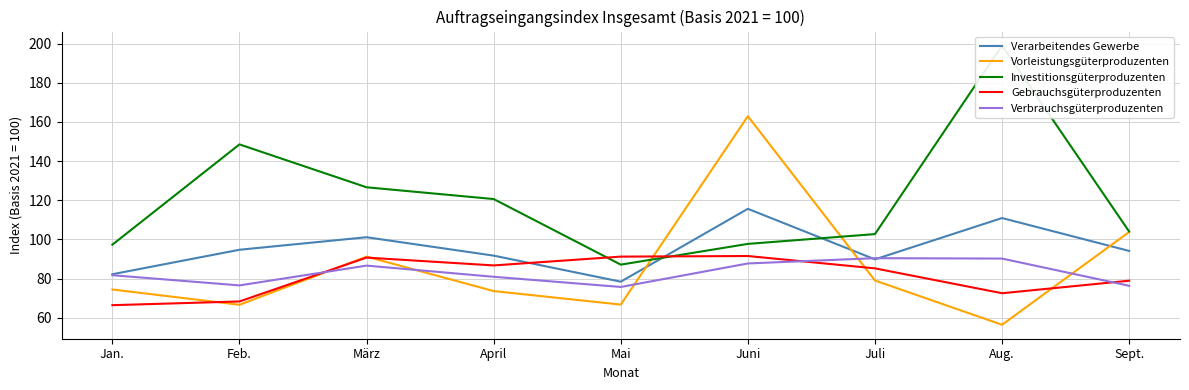

Is this an area chart (filled region under the line)?

No